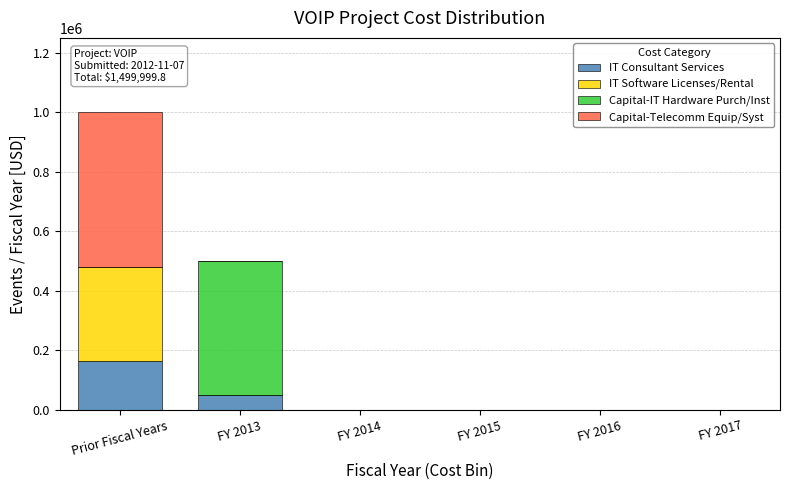

Reading left to right, list the values for the IT Consultant Services series.

Prior Fiscal Years=163800.8	FY 2013=50000.0	FY 2014=0.0	FY 2015=0.0	FY 2016=0.0	FY 2017=0.0